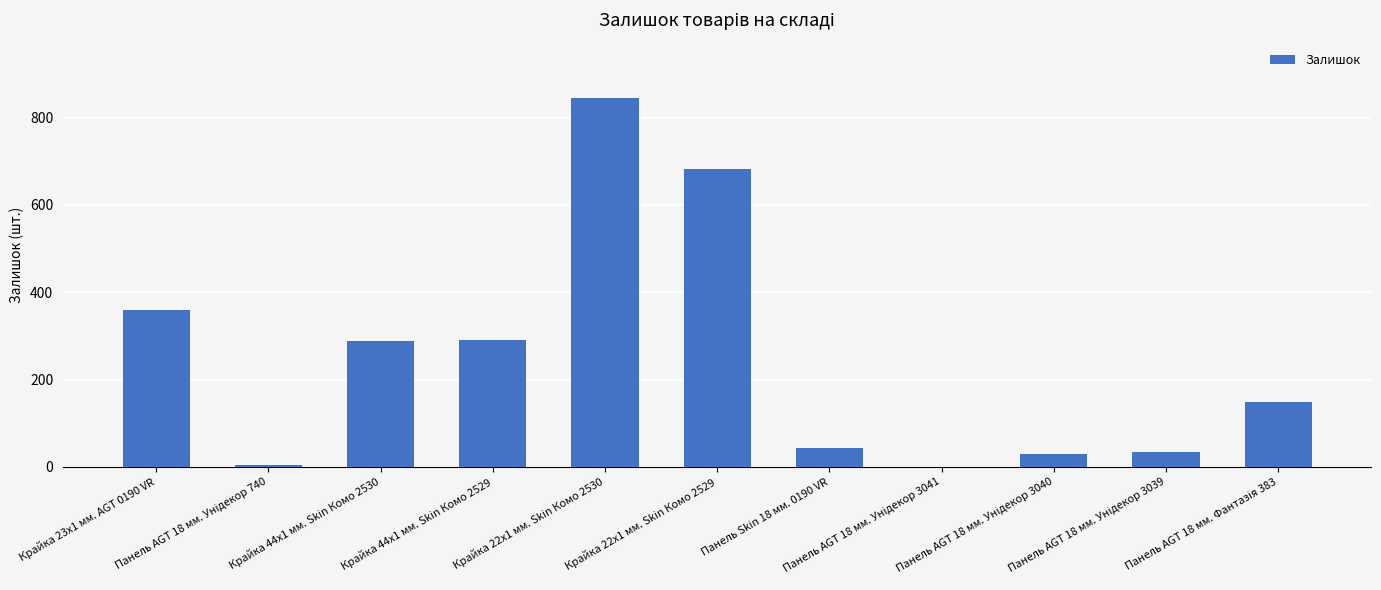

What is the maximum value shown in the chart?

845